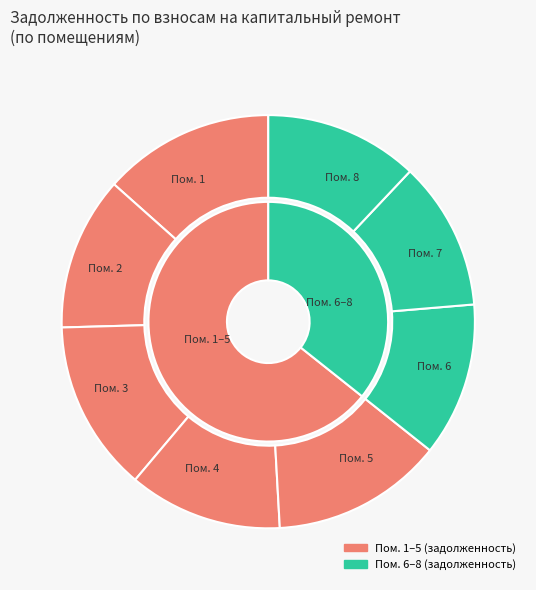

To the nearest percent, what is the difference between the 6 and 1 slice percentages?

1%